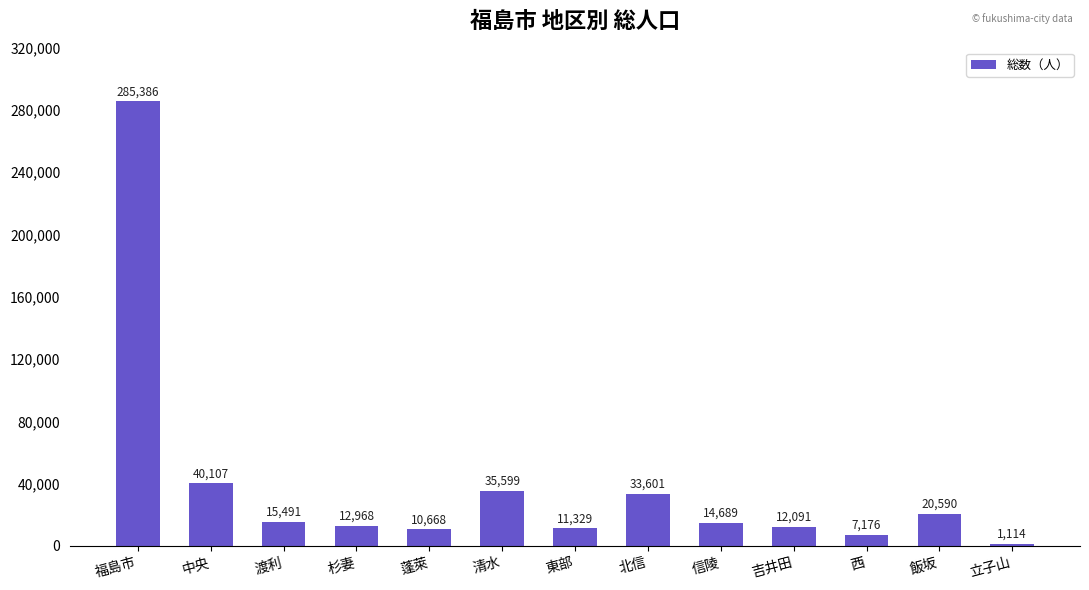

Reading left to right, transcribe all the data shown in this chart.

福島市=285386	中央=40107	渡利=15491	杉妻=12968	蓬萊=10668	清水=35599	東部=11329	北信=33601	信陵=14689	吉井田=12091	西=7176	飯坂=20590	立子山=1114